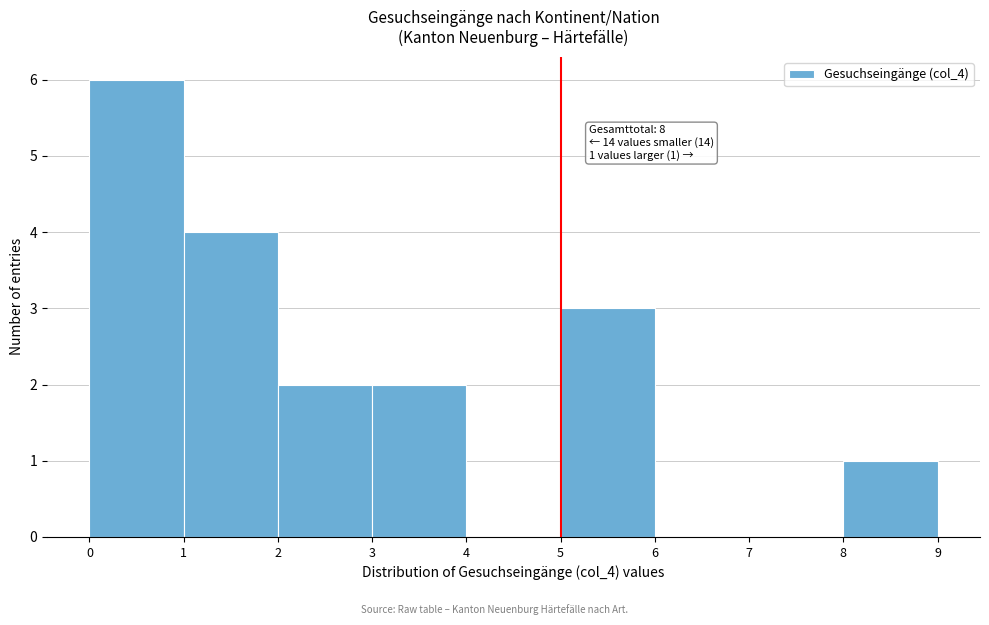

Which range on the x-axis has the tallest bar?

0 to 1